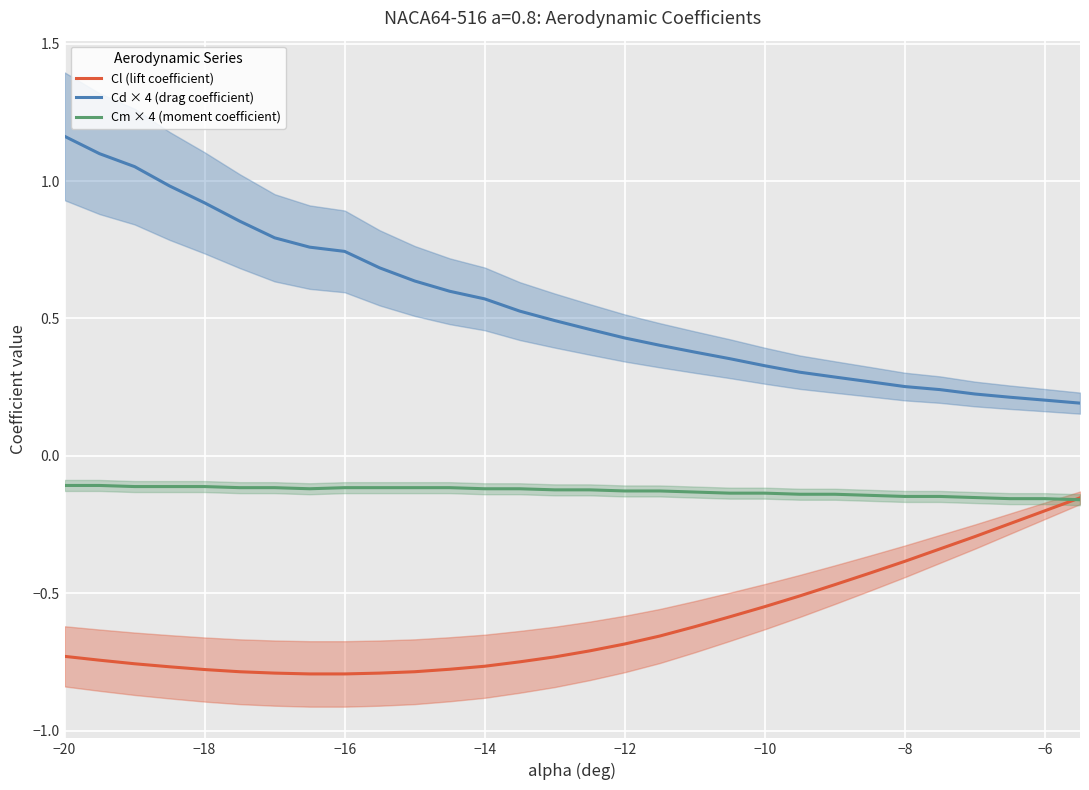

The value of Cd × 4 (drag coefficient) at −8 is 0.4. True or false?

False